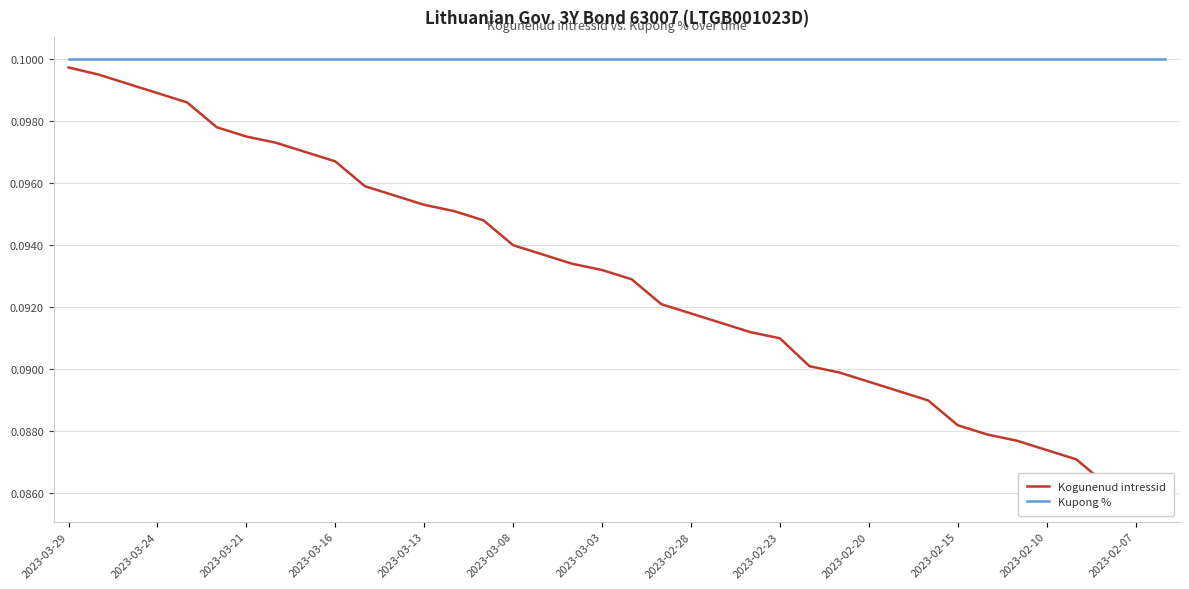

True or false: Kupong % has more than 0 interior local peaks.

False